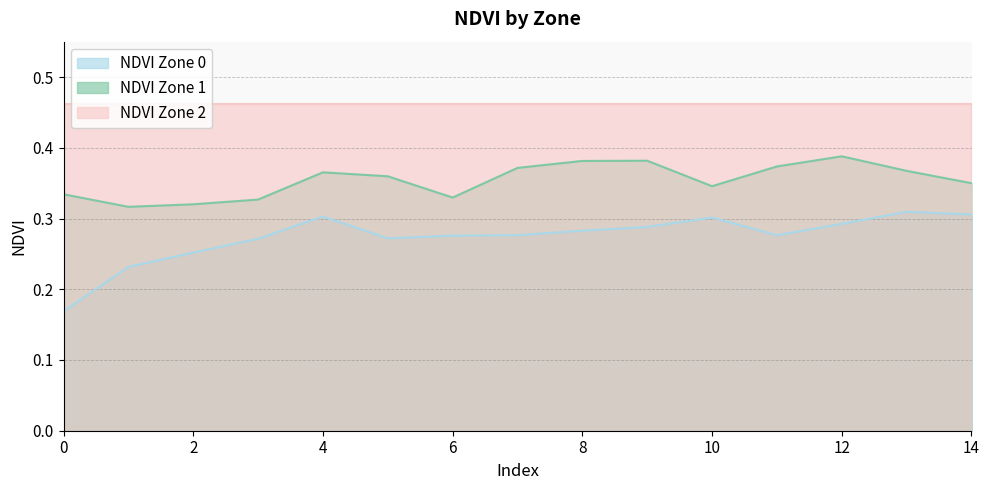

What is the greatest value displayed?

0.4